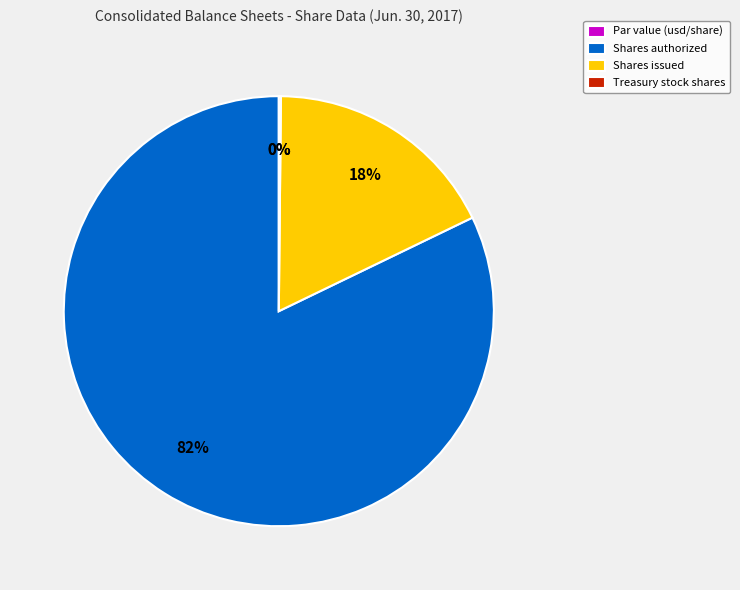

What is the smallest slice in the pie chart?

Common stock, par value (in usd per share)